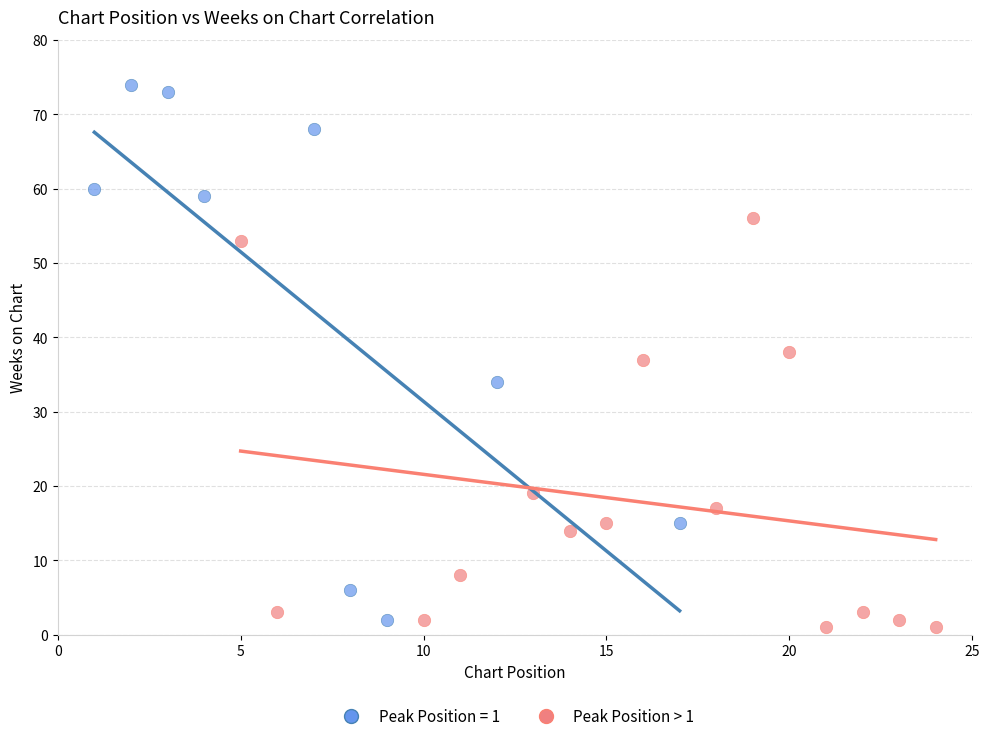

Which series has the widest spread of Y values?

Peak Position = 1